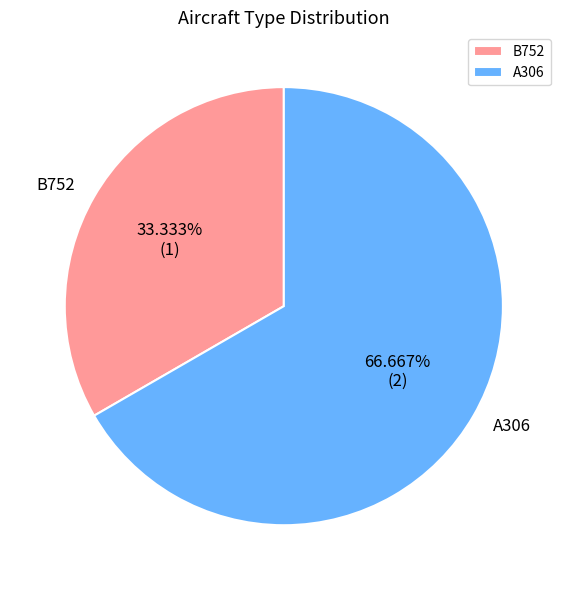

What percentage do A306 and B752 together represent?

100.0%